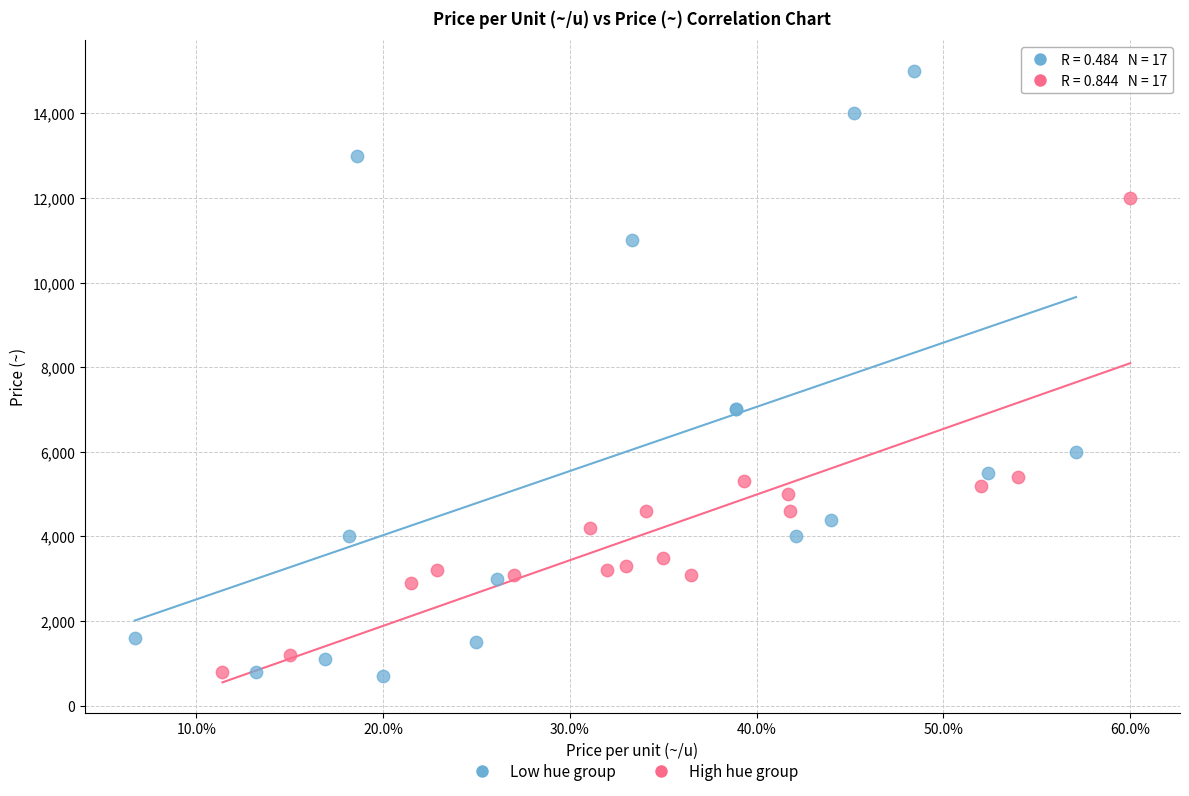

Which series has the largest Y range (max minus min)?

Low hue group